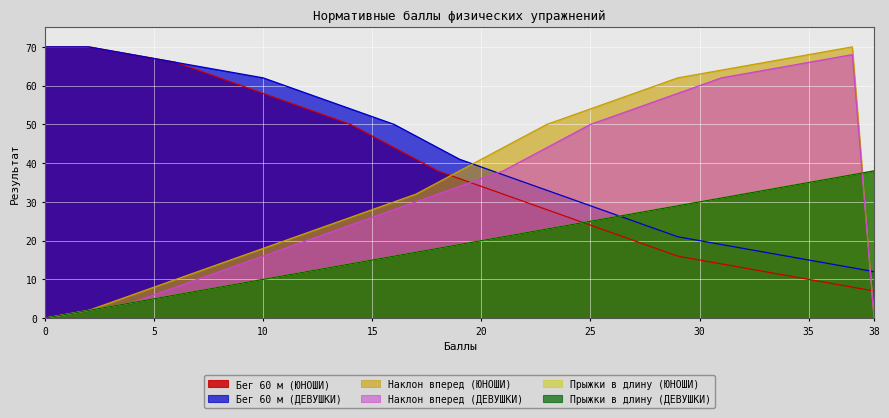

At which label is Бег 60 м (ДЕВУШКИ) closest to 41?

19